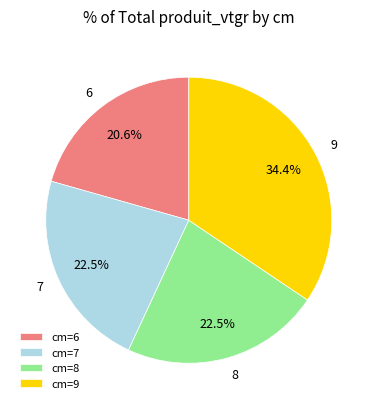

Between 7 and 9, which is larger?

9